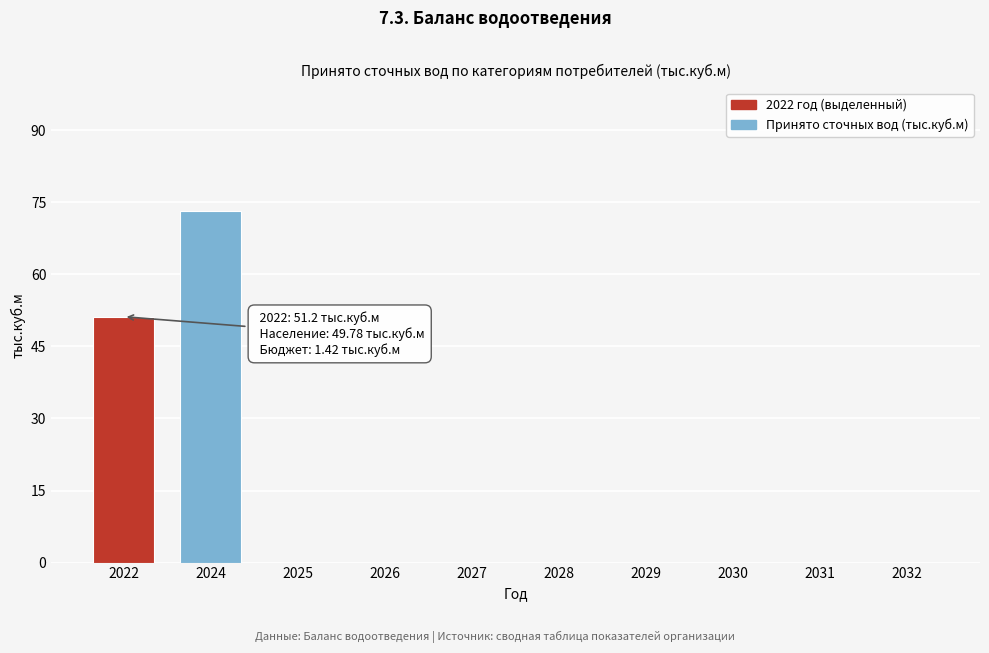

Reading left to right, extract all data points from this chart.

2022=51.2	2024=73.3	2025=0.0	2026=0.0	2027=0.0	2028=0.0	2029=0.0	2030=0.0	2031=0.0	2032=0.0